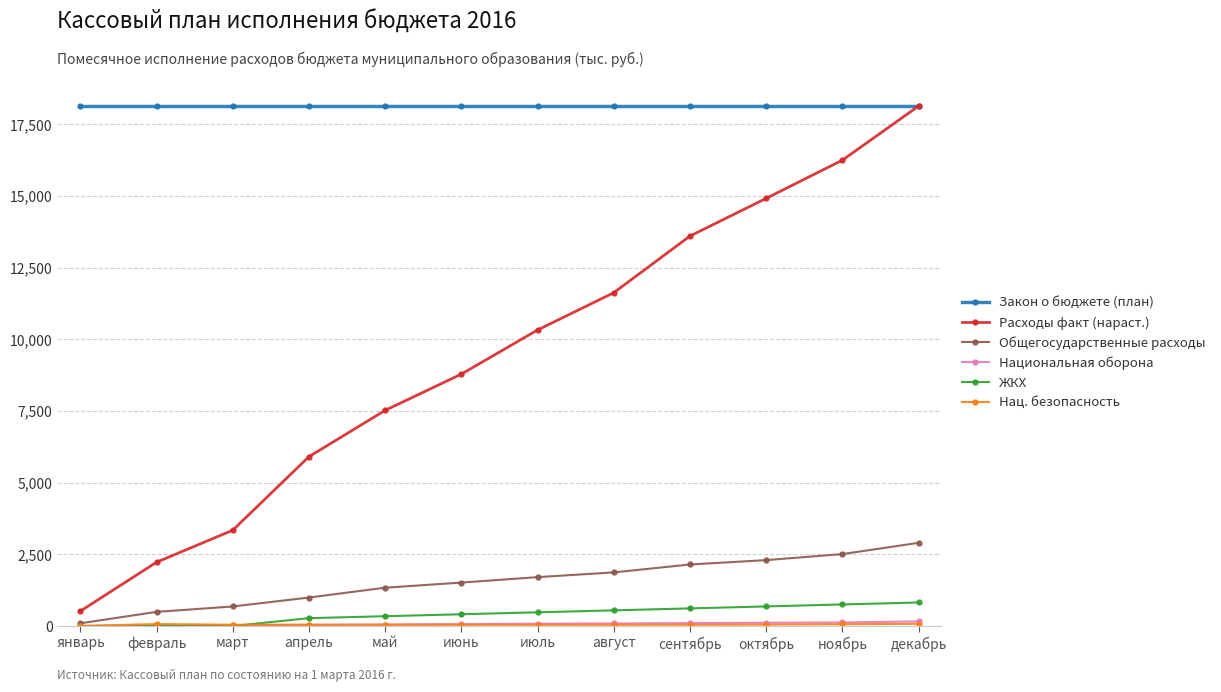

True or false: Расходы факт (нараст.) and Общегосударственные расходы intersect in this chart.

False